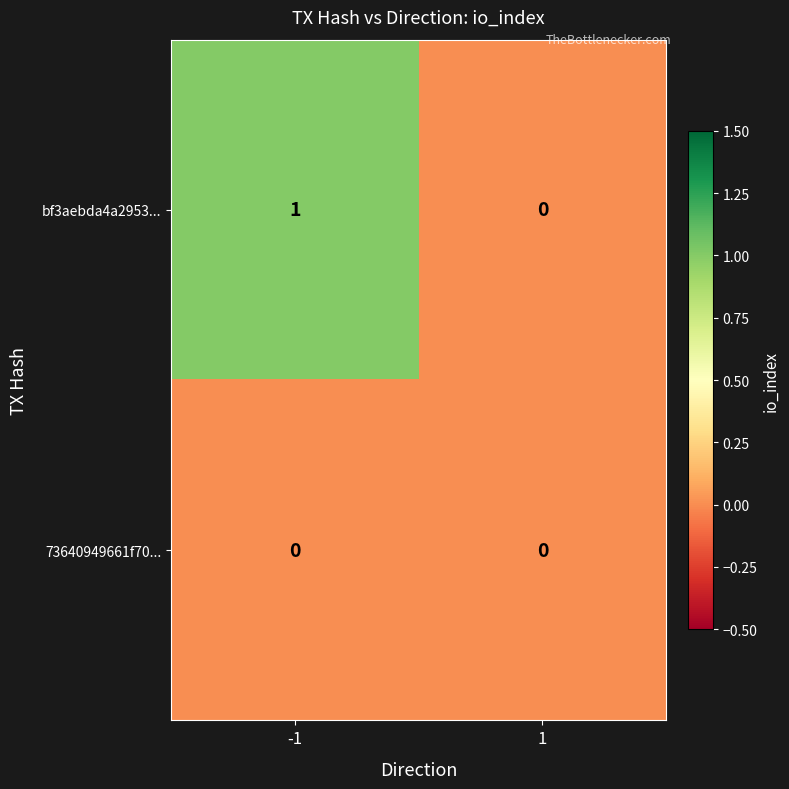

How many categories are shown in the chart?

2